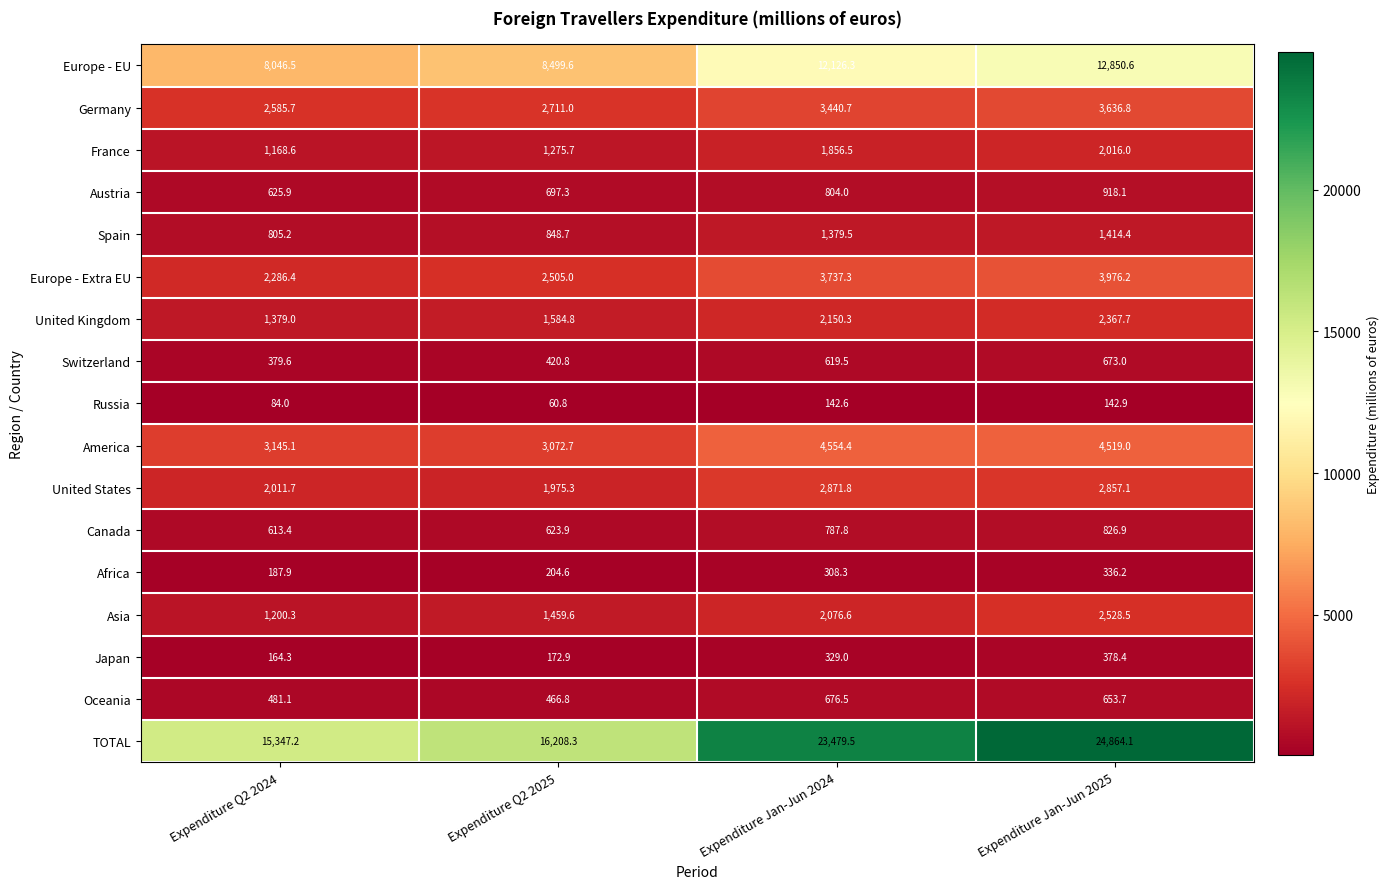

Which series changed the most between Expenditure Jan-Jun 2024 and Expenditure Jan-Jun 2025?

TOTAL